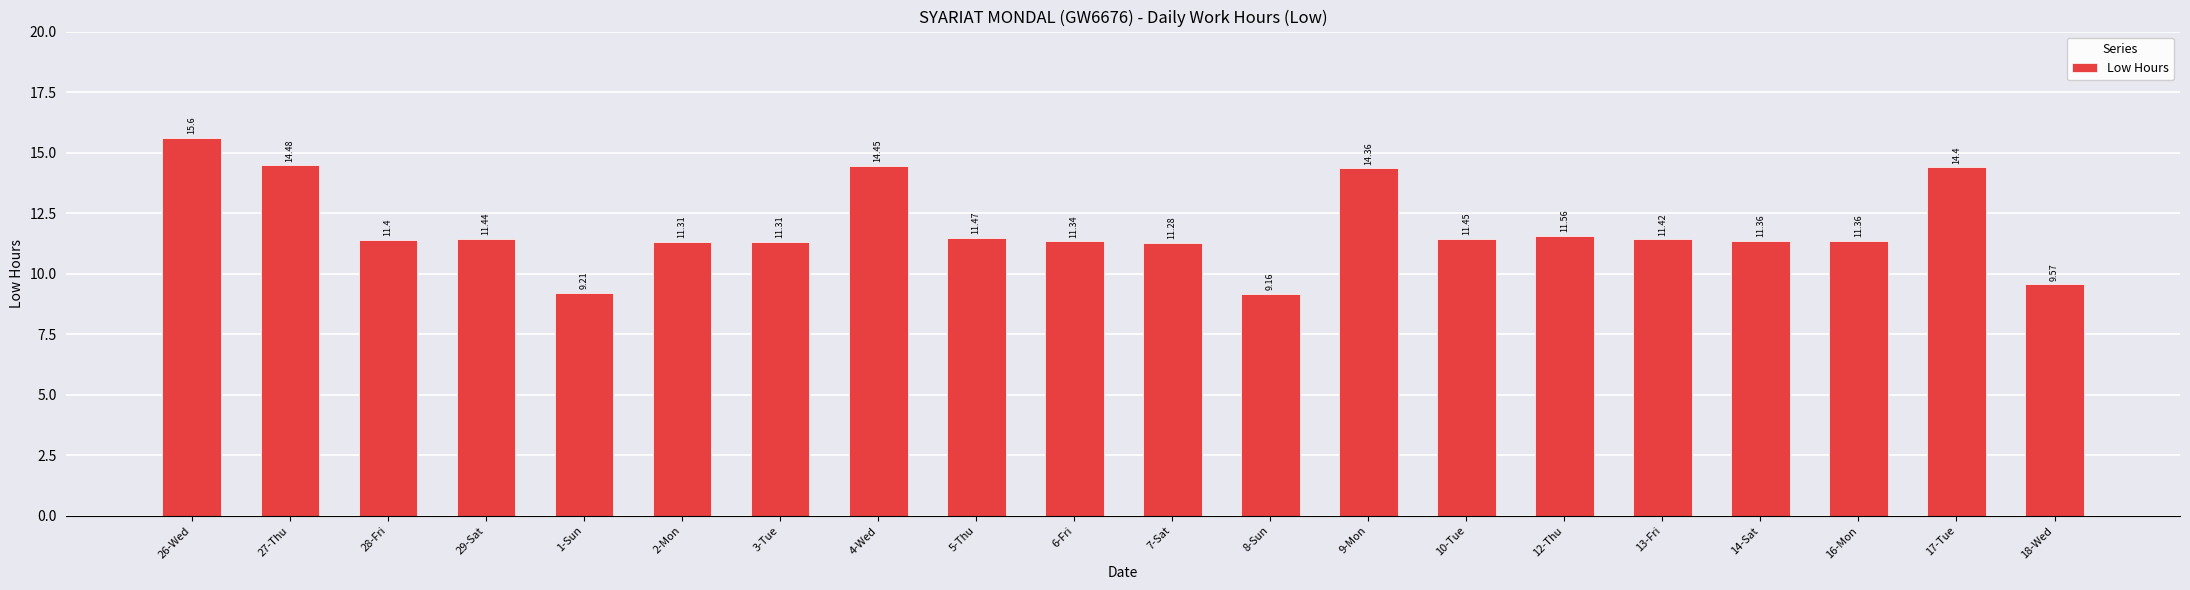

What is the difference between the second highest and second lowest values?

5.3